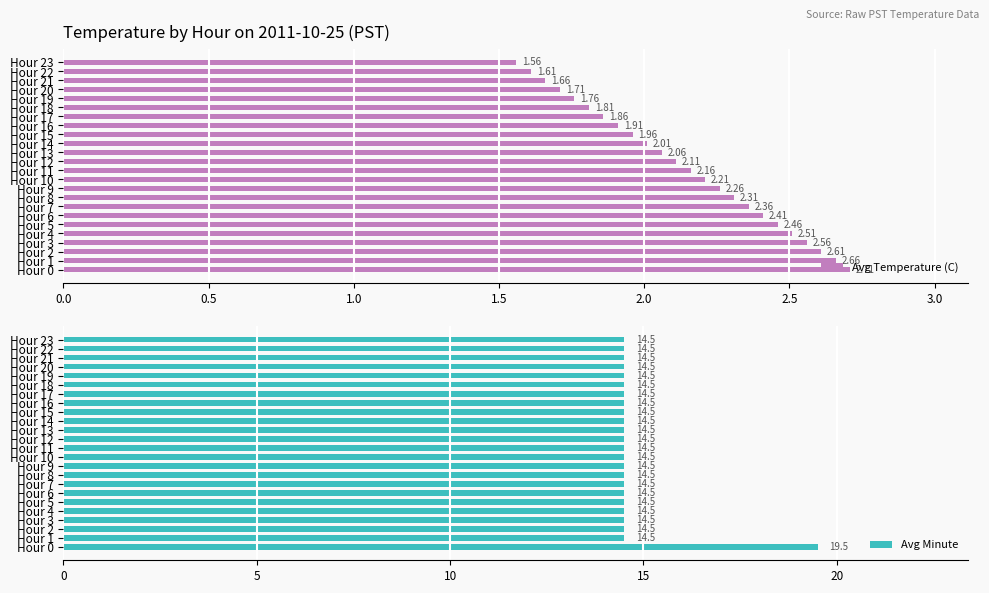

The value of Avg Temperature (C) at Hour 2 is 2.6. True or false?

True